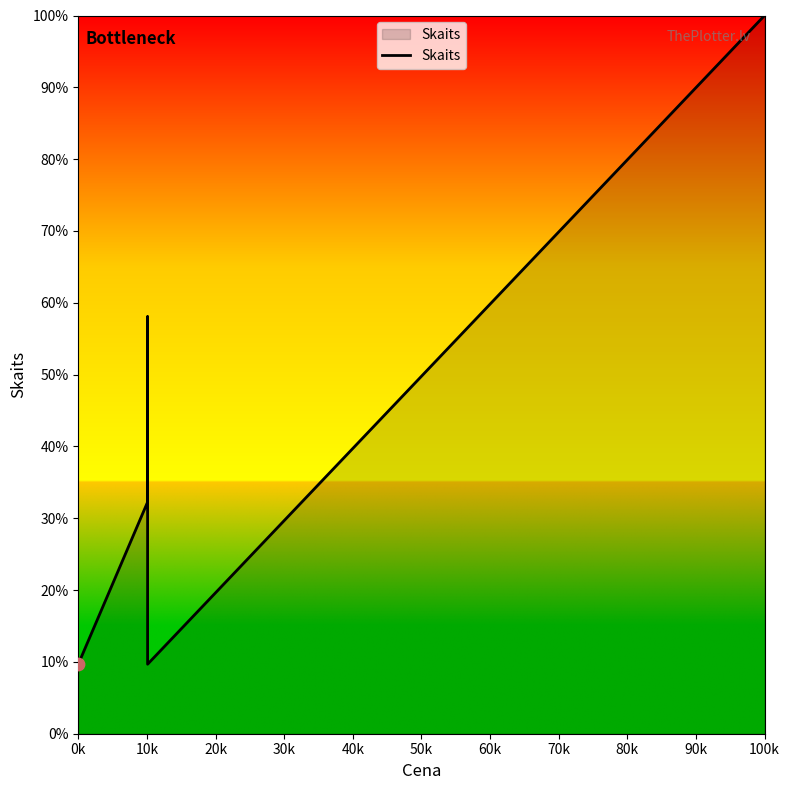

Which has a higher value, 20k or 40k?

40k